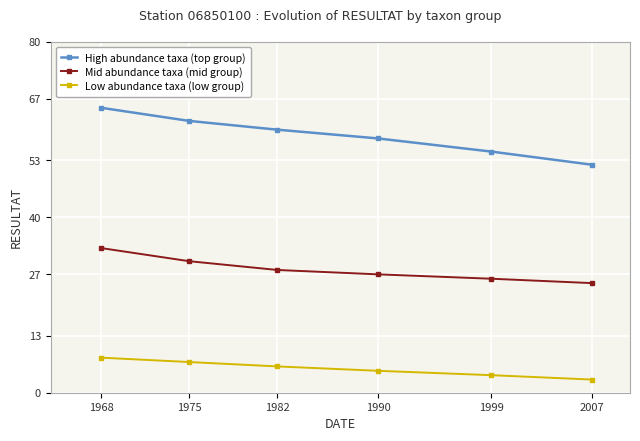

True or false: Mid abundance taxa (mid group) has more than 1 points higher than both neighbors.

False